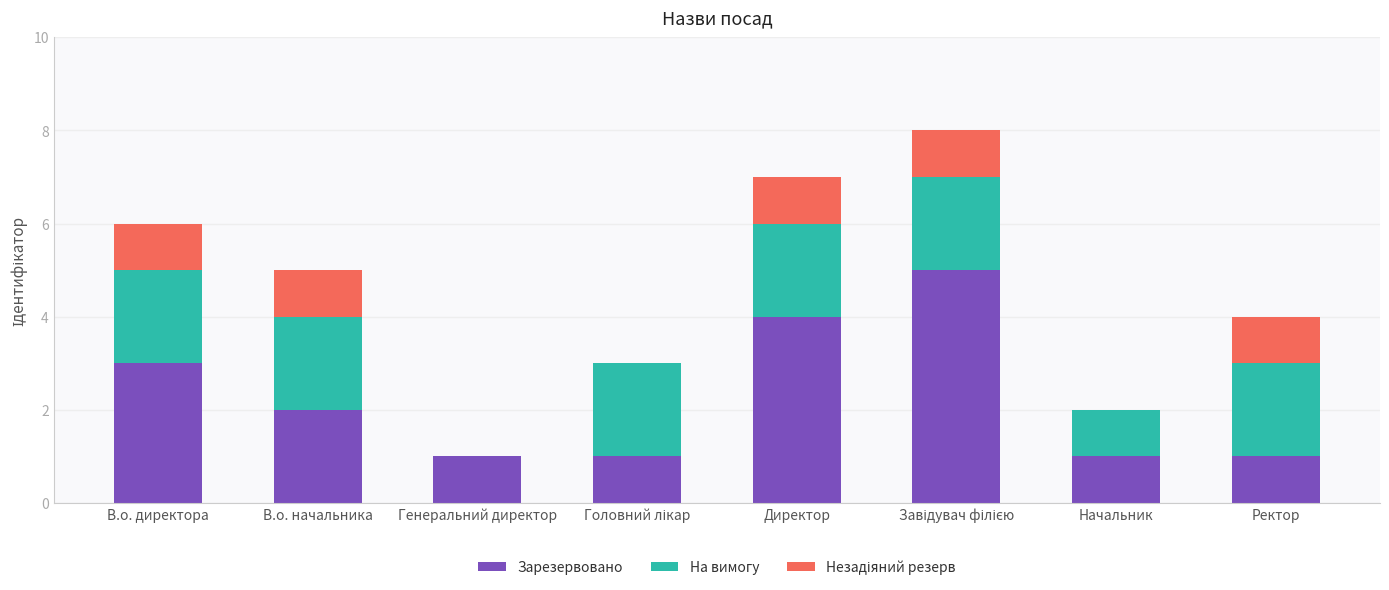

The value of Зарезервовано at В.о. начальника is 1. True or false?

False